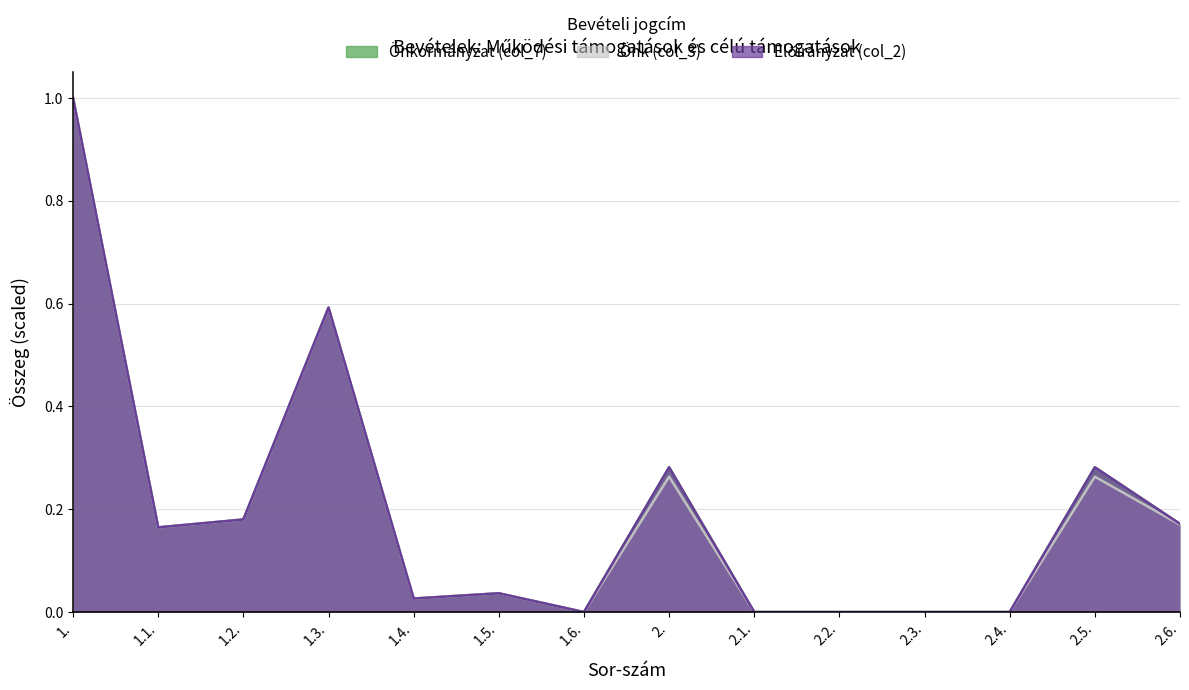

Which has a higher value, 1.3. or 2.6.?

1.3.